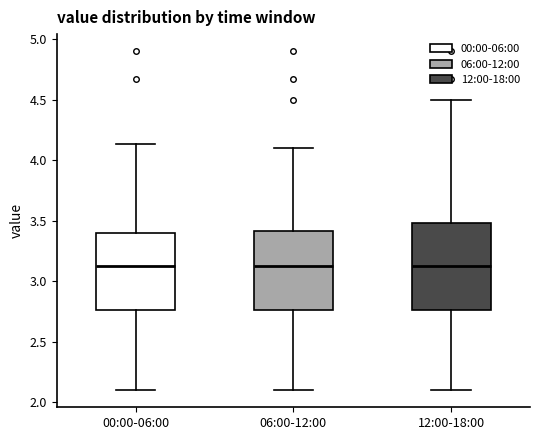

Reading left to right, read every box against the y-axis: the position of its median line, the range the box covers, and the ends of its whiskers. The values are not printed on the chart, so give them approximately, as read against the axis.

00:00-06:00: median 3.15, box 2.75 to 3.40, whiskers 2.10 to 4.15
06:00-12:00: median 3.15, box 2.75 to 3.40, whiskers 2.10 to 4.10
12:00-18:00: median 3.15, box 2.75 to 3.50, whiskers 2.10 to 4.50